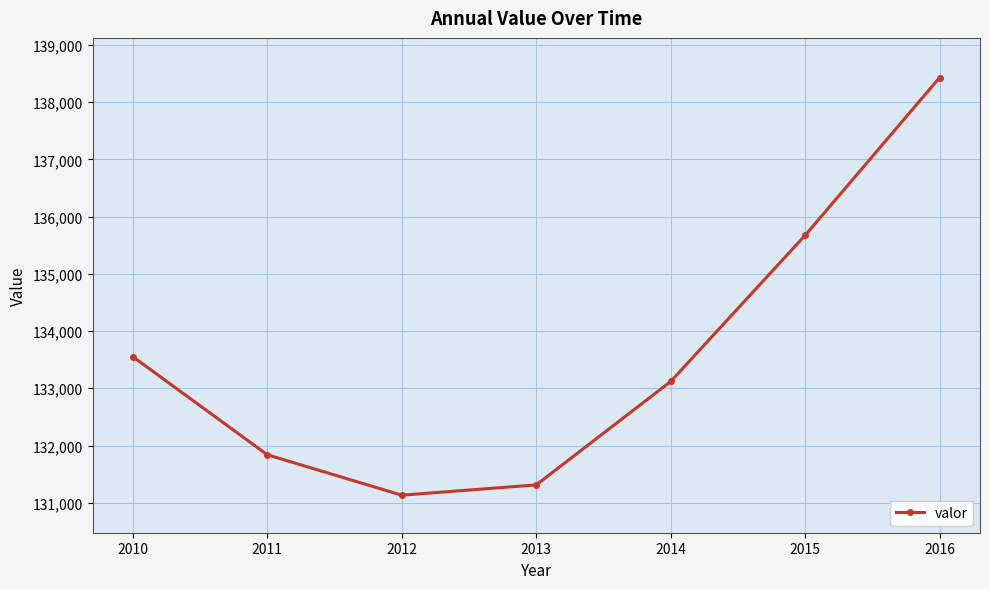

What is the minimum value shown in the chart?

131132